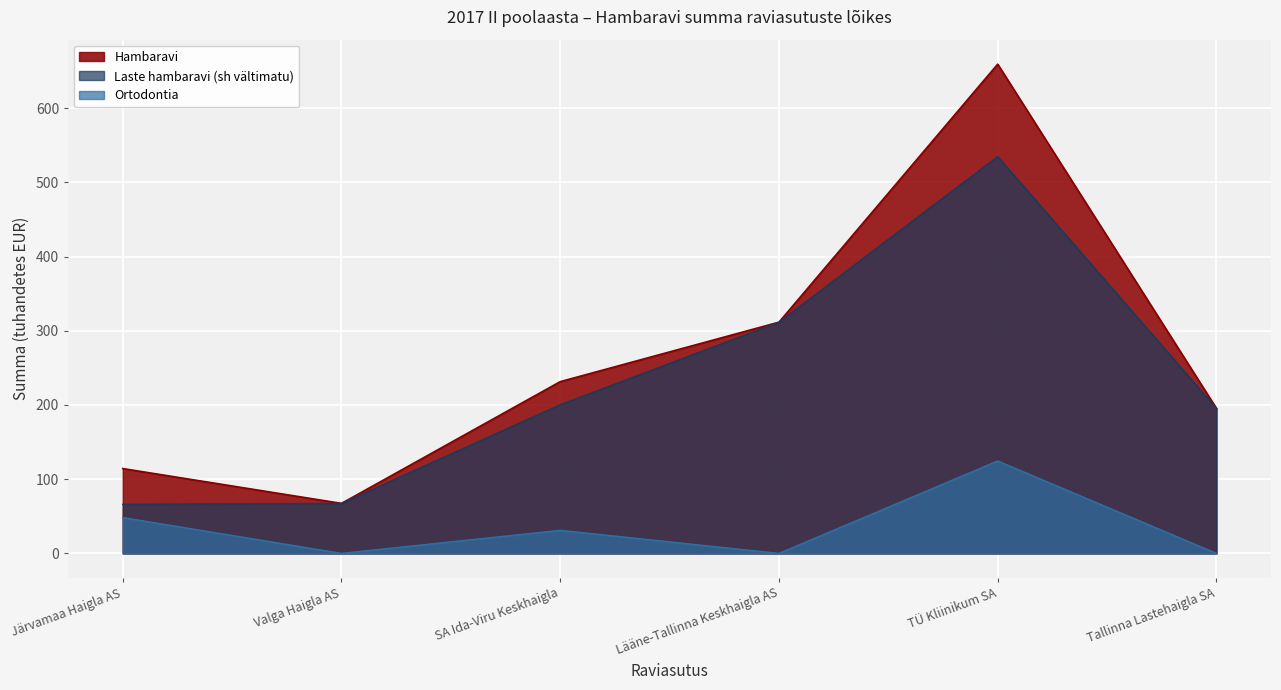

What is the greatest value displayed?

659.3